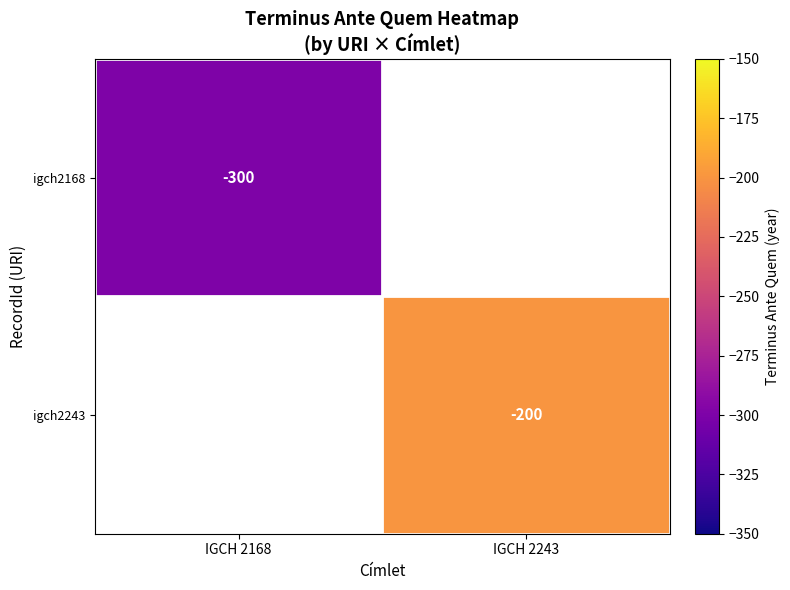

Which category has the highest value across all series?

IGCH 2243